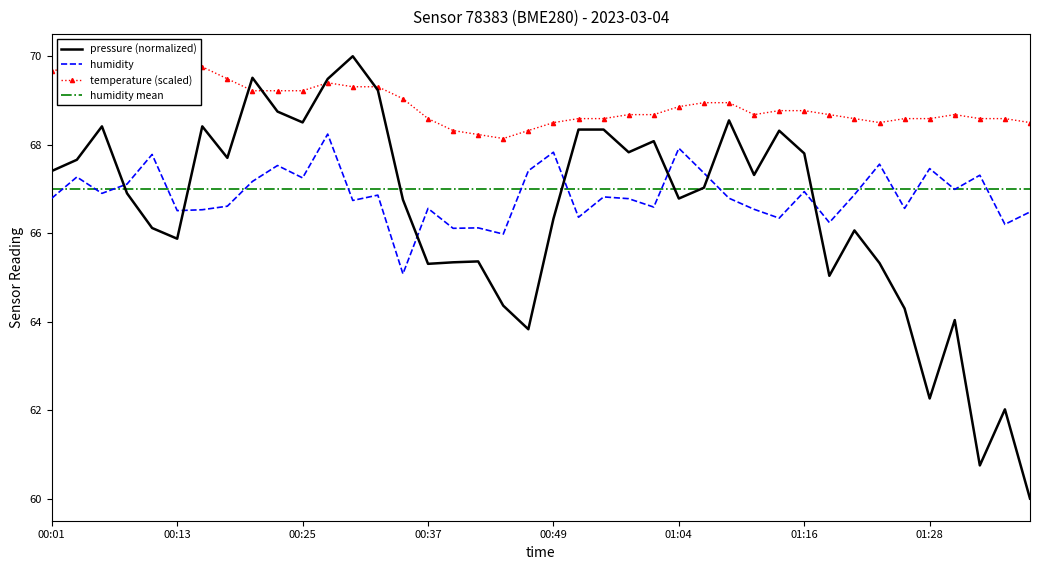

Is it true that pressure (normalized) equals 97.5 at 00:01?

False